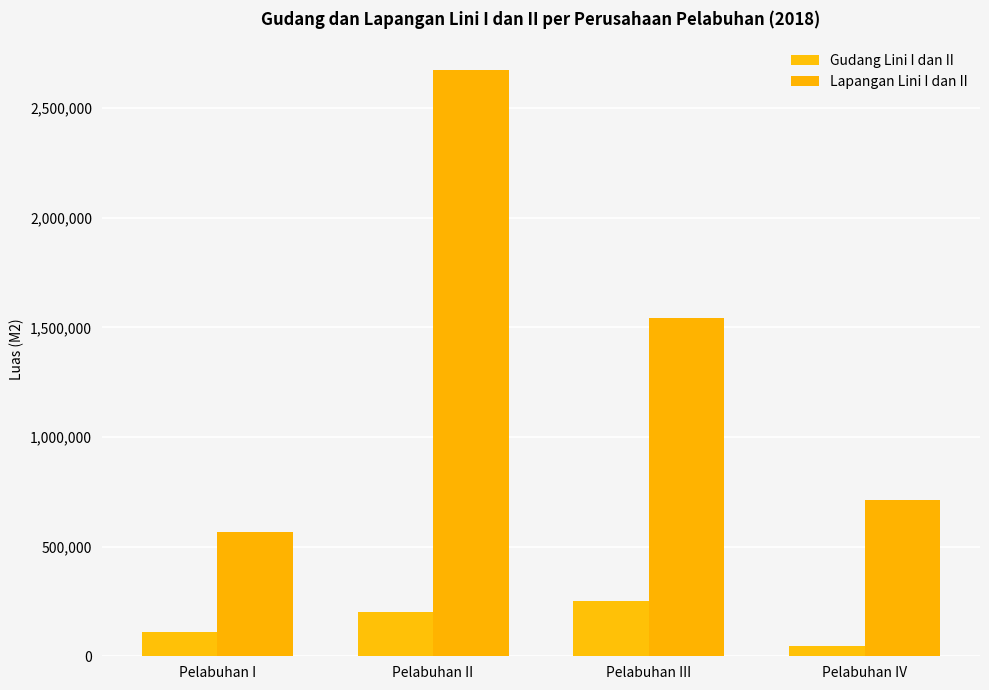

List the series in order of their peak value, lowest first.

Gudang Lini I dan II, Lapangan Lini I dan II